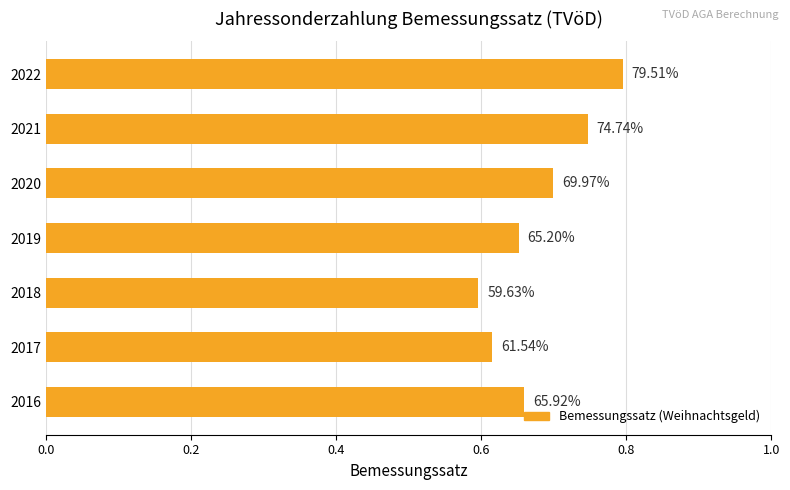

Are the bars horizontal?

Yes